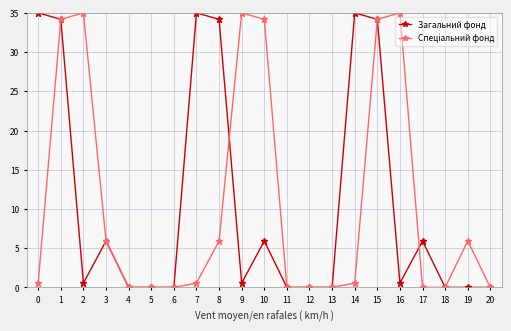

What is the greatest value displayed?

35.0